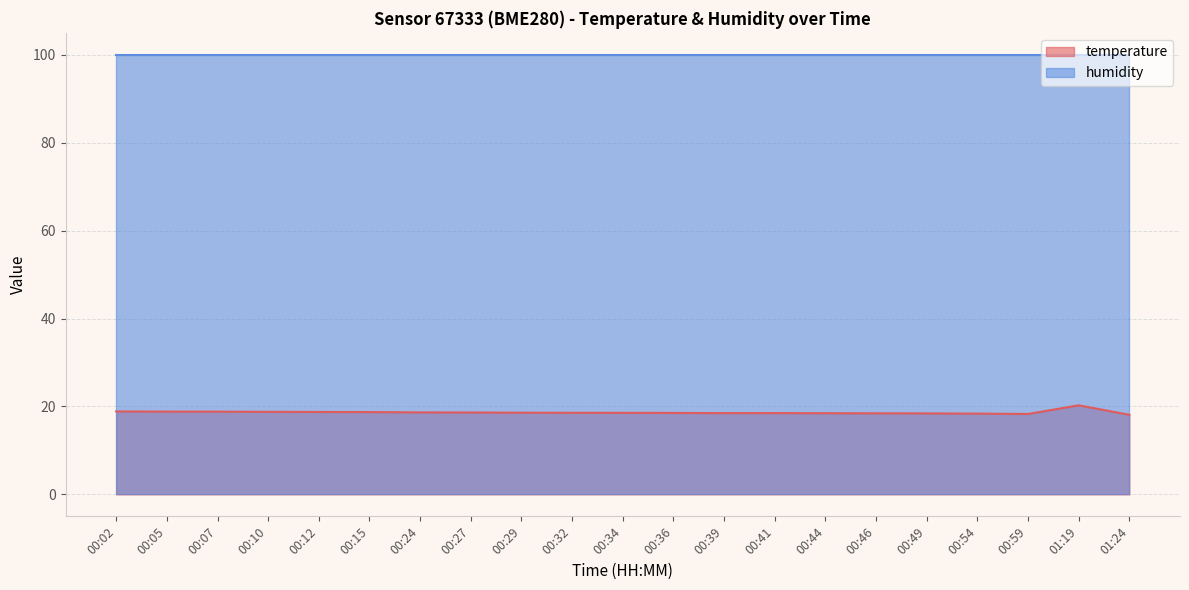

What is the difference between the maximum and minimum values?

2.2